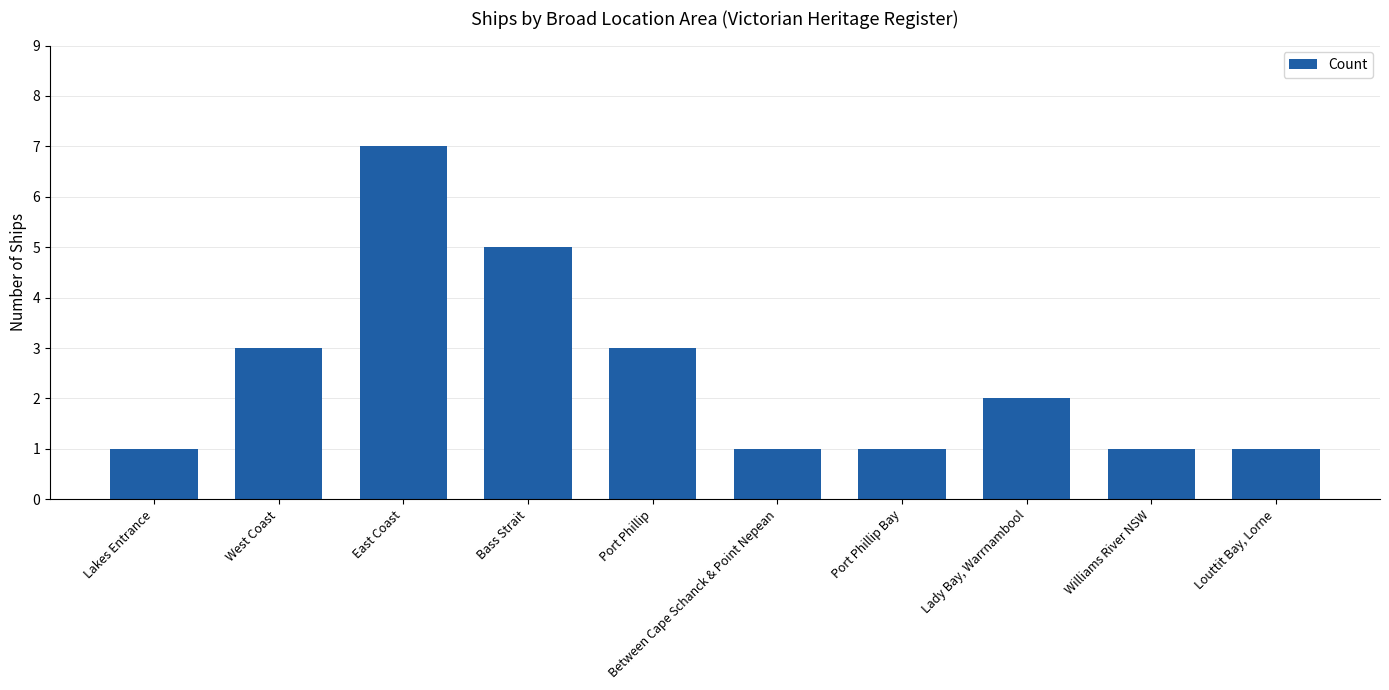

Which category has the highest value across all series?

East Coast